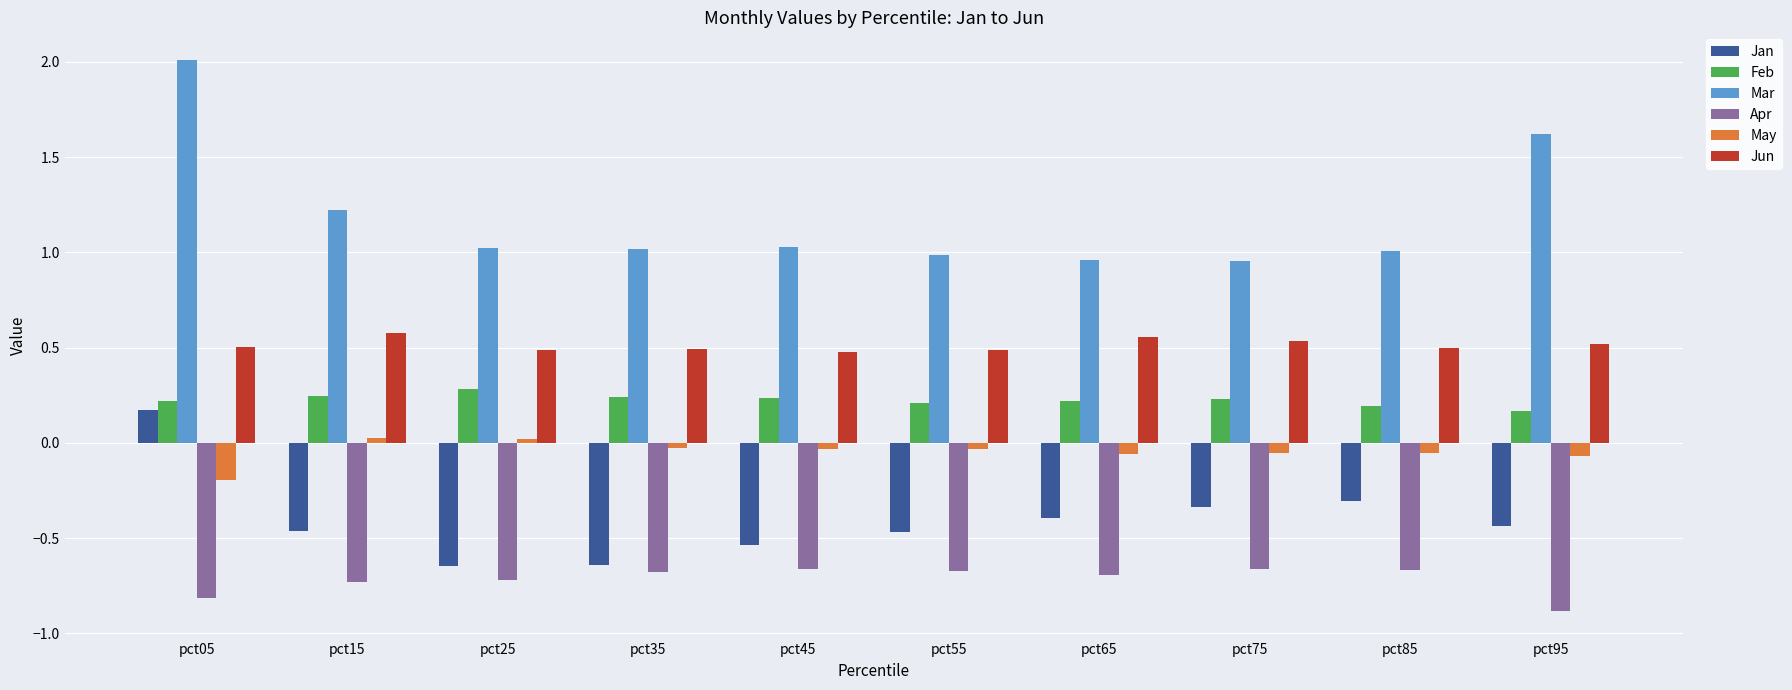

True or false: May has a value of 0.0 at pct25.

True